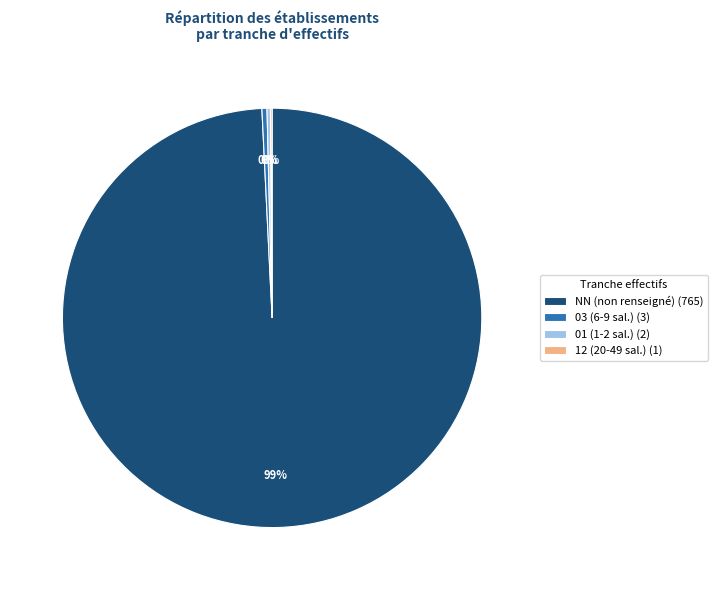

To the nearest percent, what is the combined percentage of 03 (6-9 sal.) (3) and NN (non renseigné) (765)?

100%